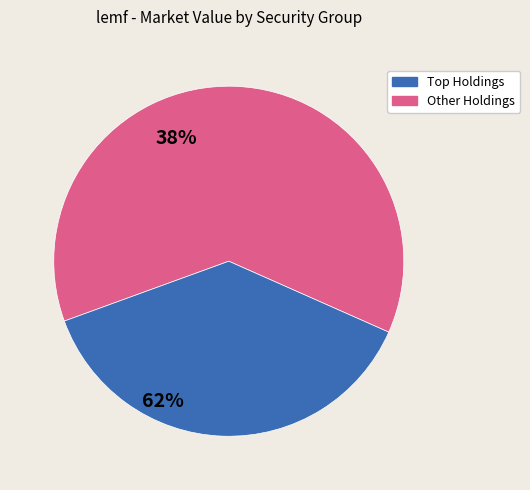

Is there any slice that represents more than half of the pie?

Yes